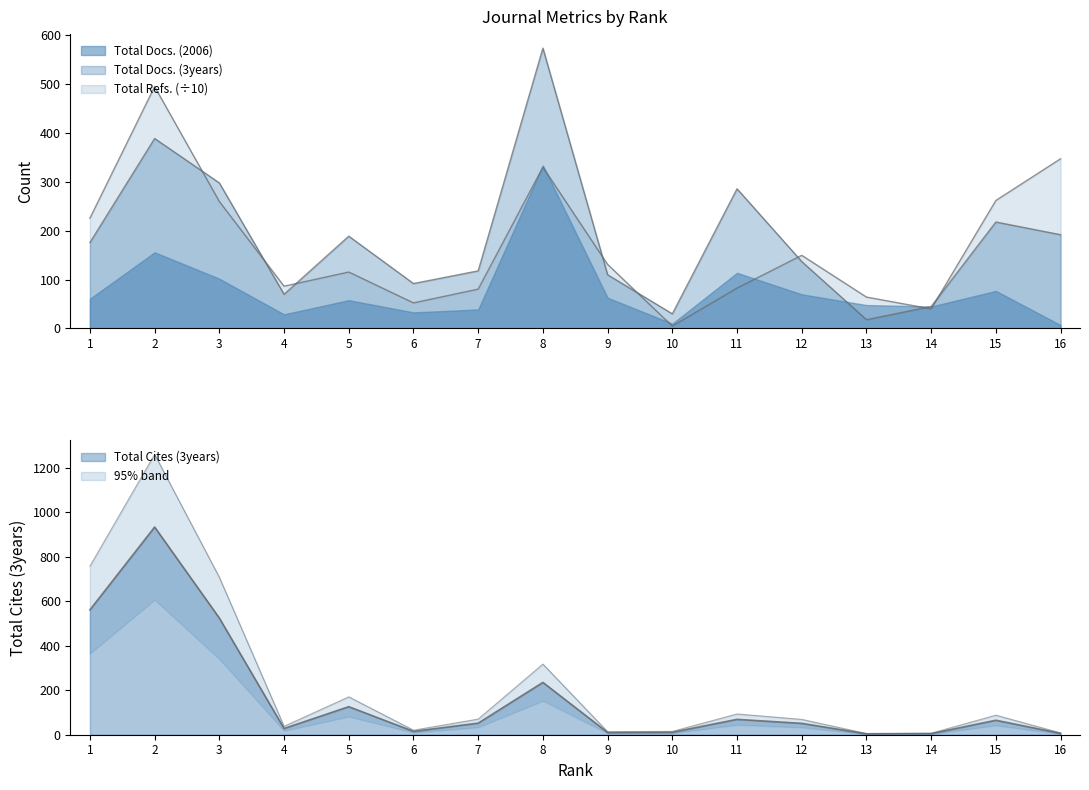

After their last crossing, which series has the higher values: Total Docs. (3years) or Total Cites (3years)?

Total Docs. (3years)